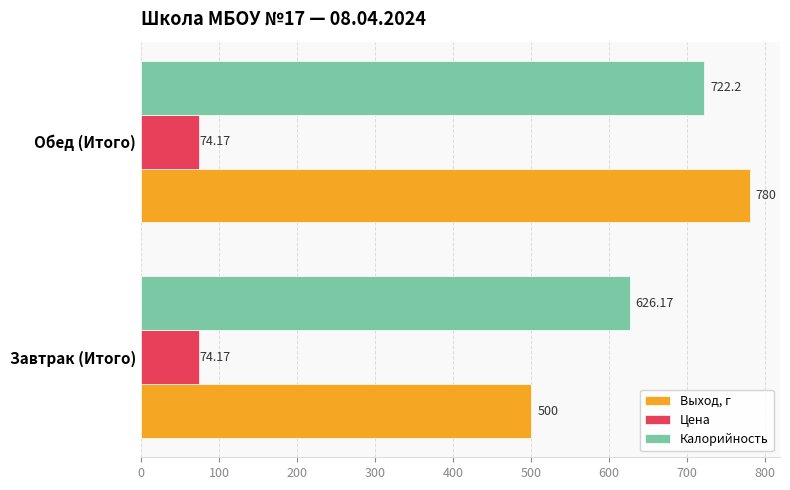

At which category is the sum across all series the highest?

Обед (Итого)